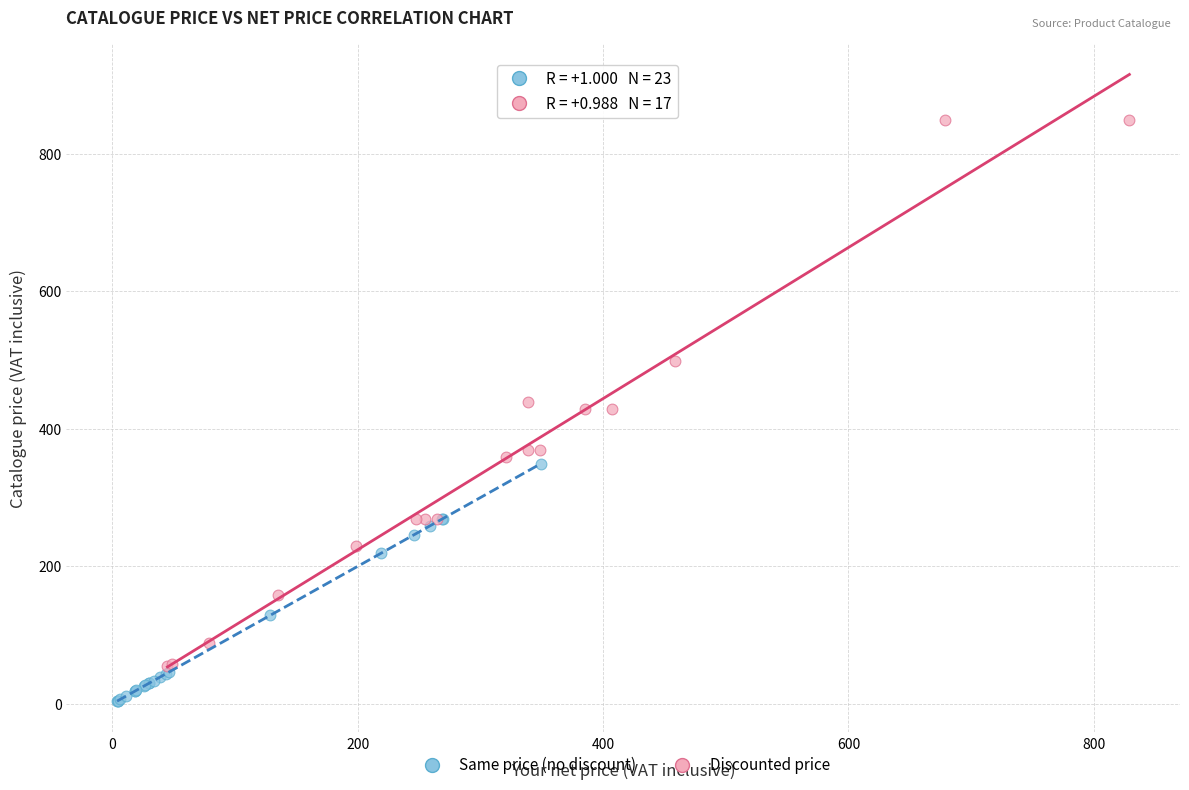

Which series reaches the minimum Y coordinate?

Same price (no discount)